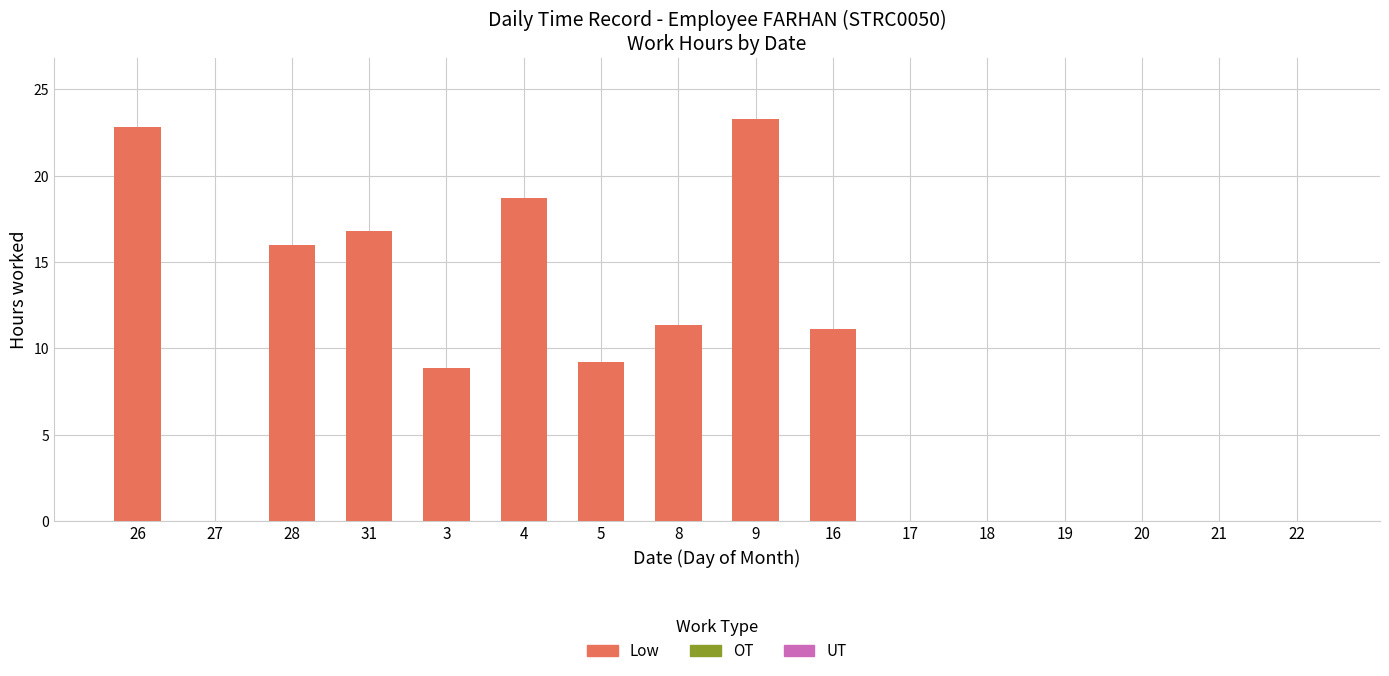

Which label corresponds to the largest value in the chart?

9